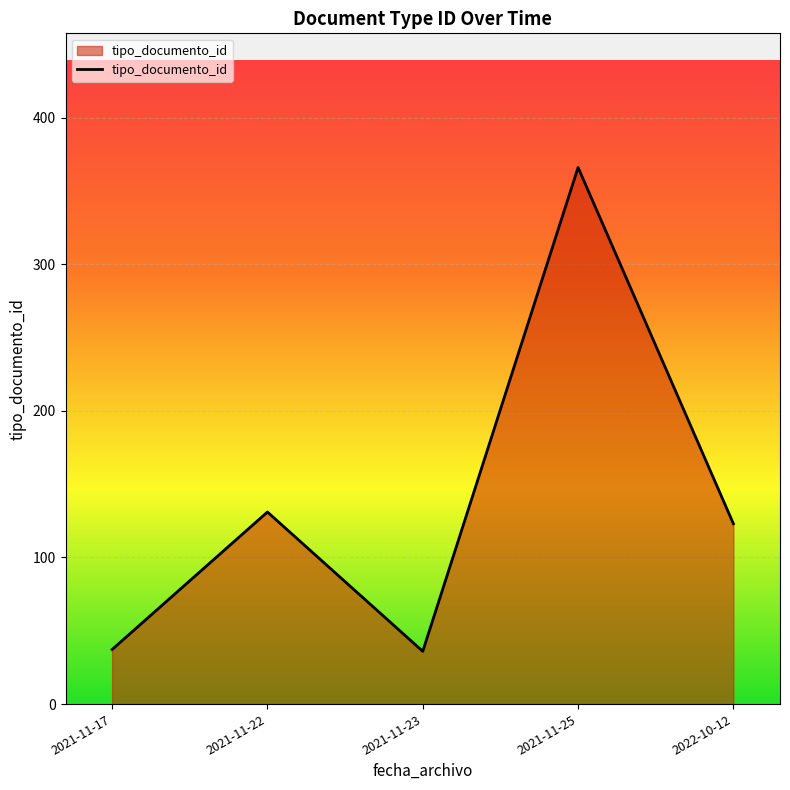

What is the greatest value displayed?

366.0